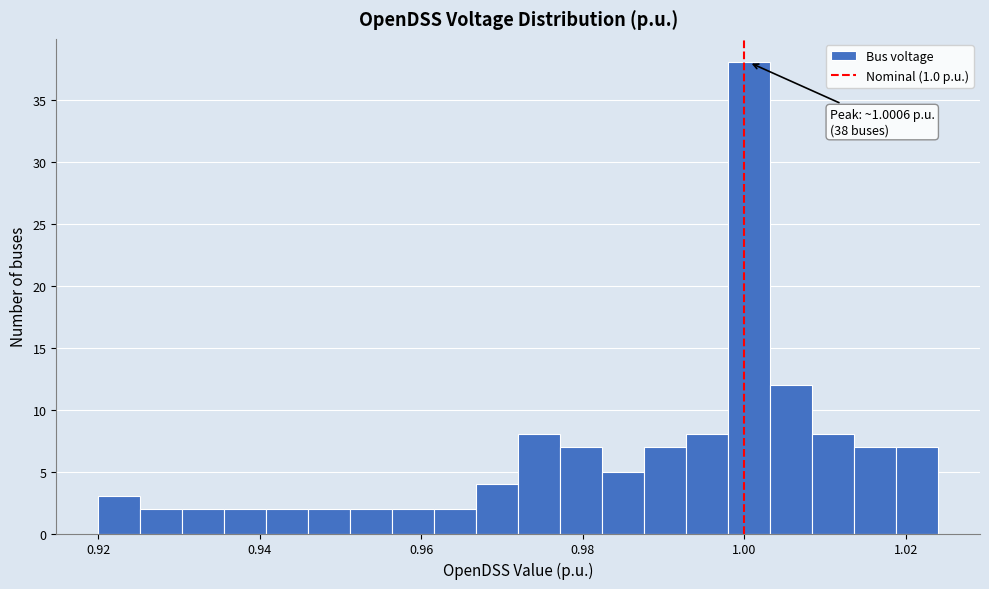

Read against the x-axis, roughly where is the centre of the tallest bar?

1.000